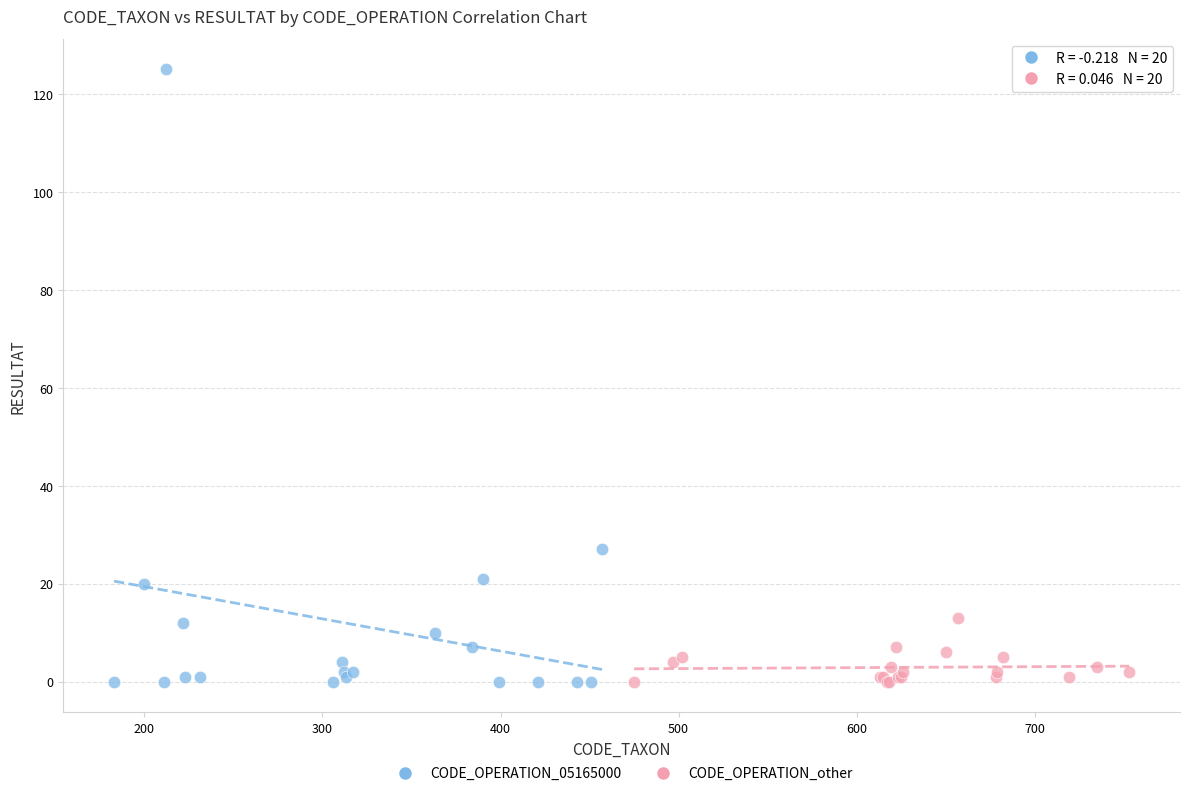

Which series has the widest spread of Y values?

CODE_OPERATION_05165000